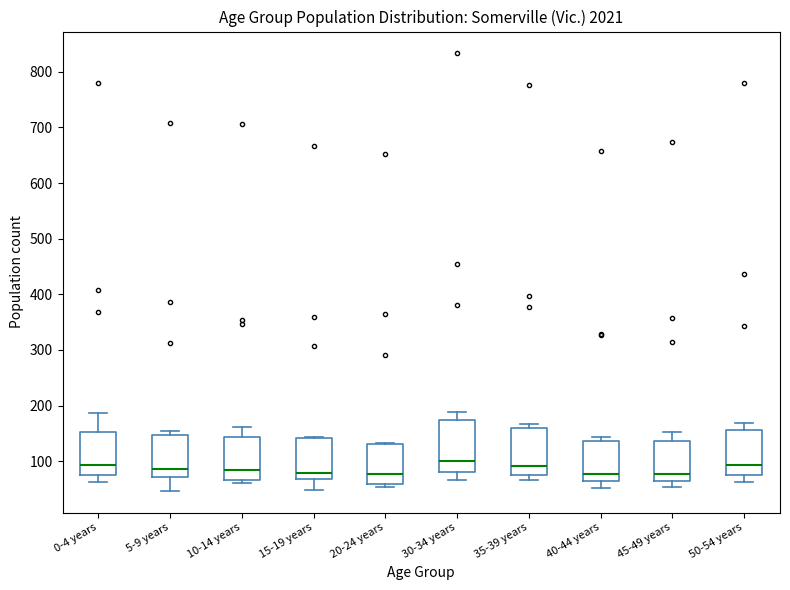

Where is the upper edge of the box for 35-39 years on the y-axis? The values are not printed on the chart, so give them approximately, as read against the axis.

160